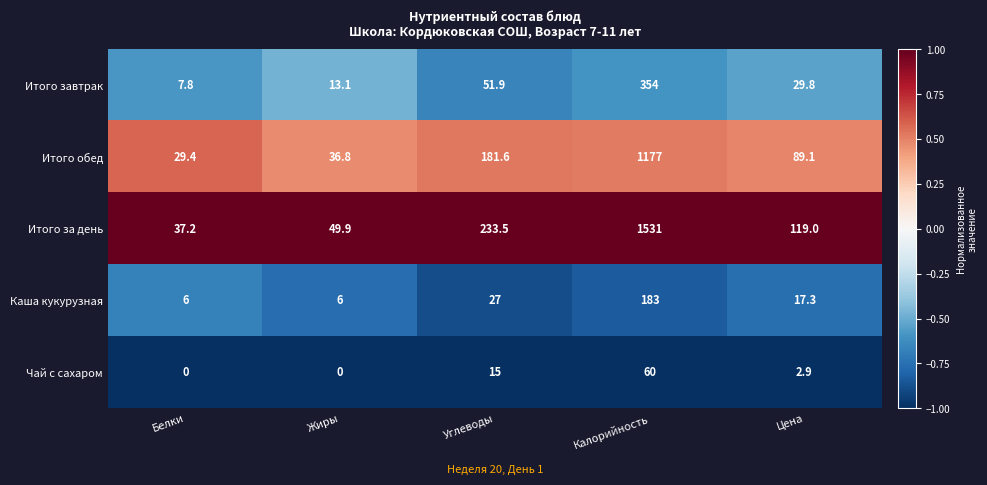

At how many categories does at least one series exceed 0?

5